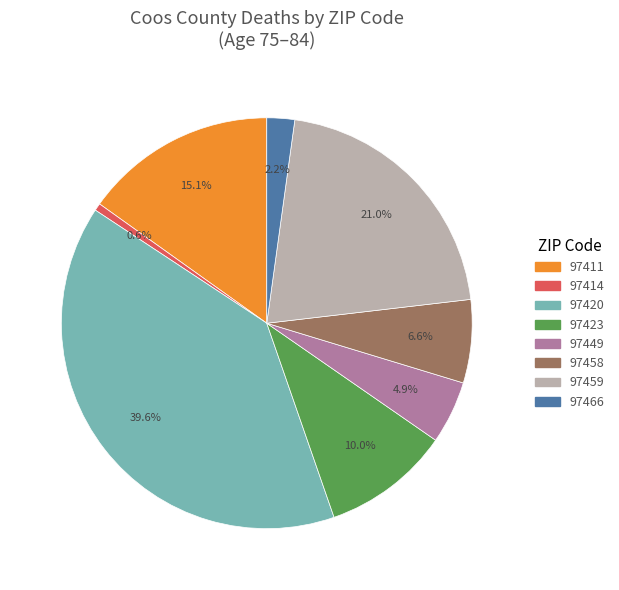

Is there a majority slice in this chart?

No